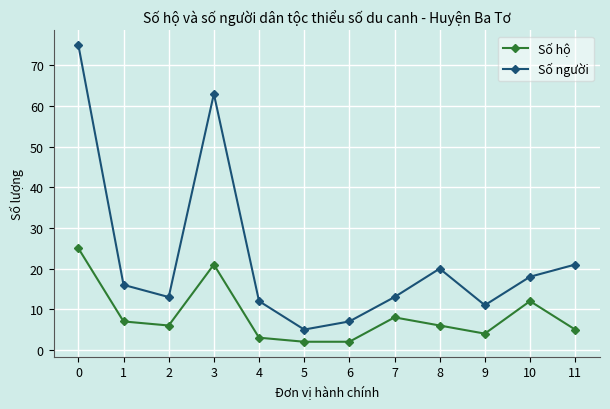

How many distinct data groups are displayed?

2